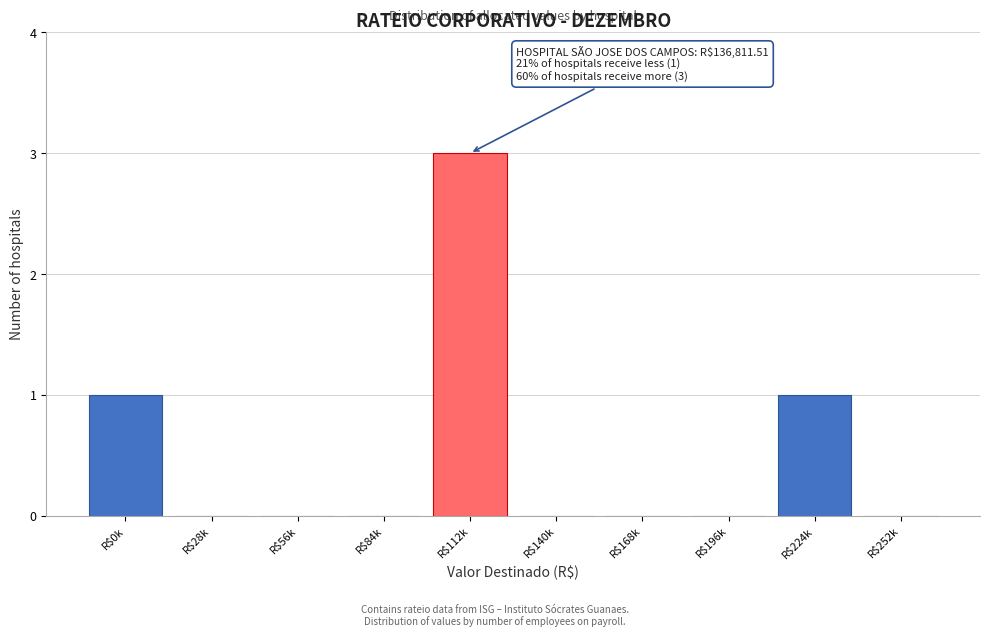

What is the greatest value displayed?

3